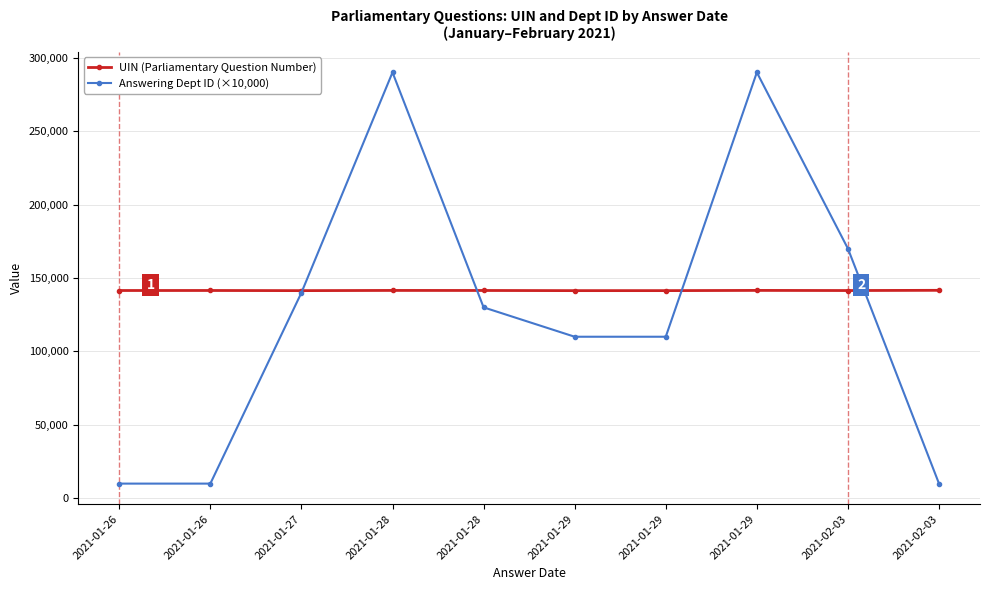

How many lines are shown in the chart?

2